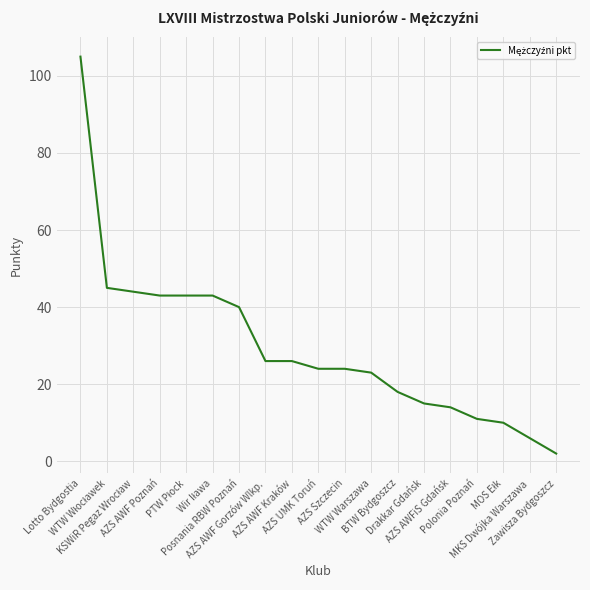

What is the greatest value displayed?

105